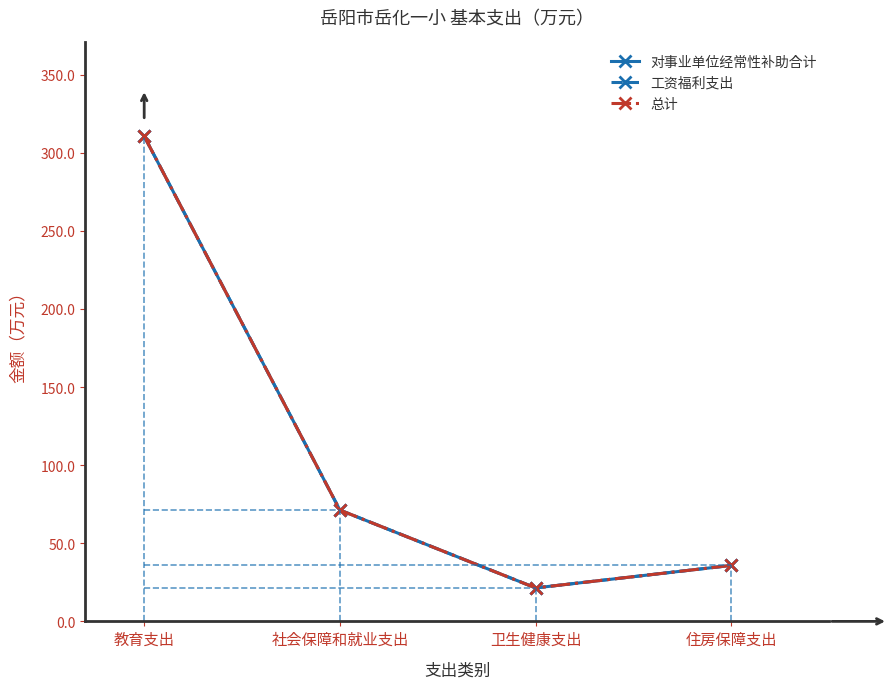

True or false: 总计 and 工资福利支出 cross at least once.

False